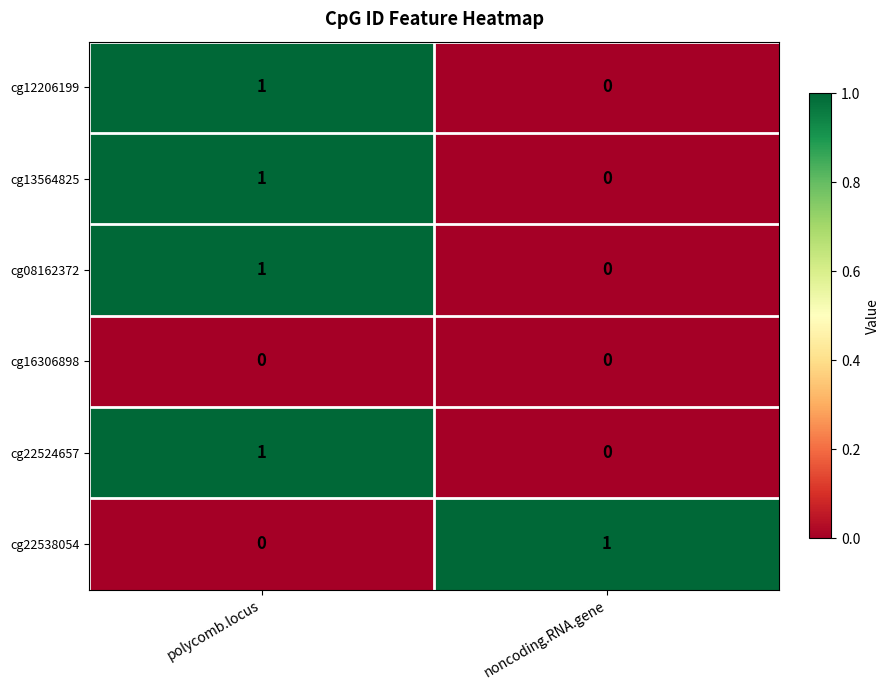

At which label is cg22538054 closest to 0?

polycomb.locus